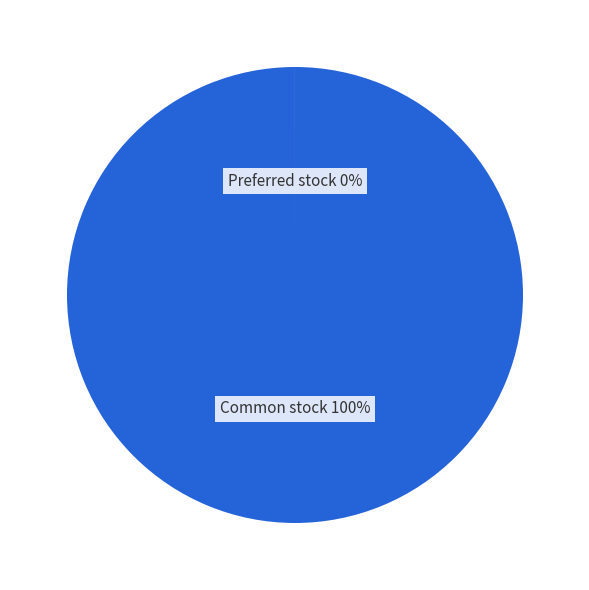

Rank the categories by value from lowest to highest.

Preferred stock, shares outstanding, Common stock, shares outstanding